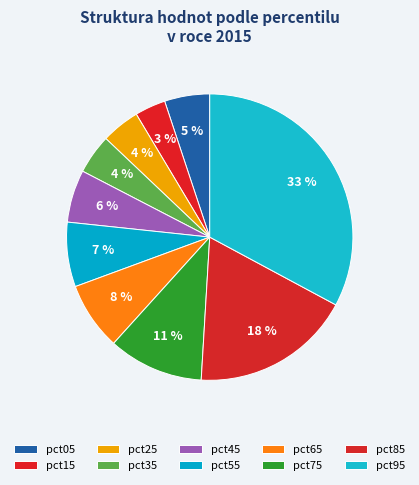

To the nearest percent, what percentage of the pie is pct85?

18%